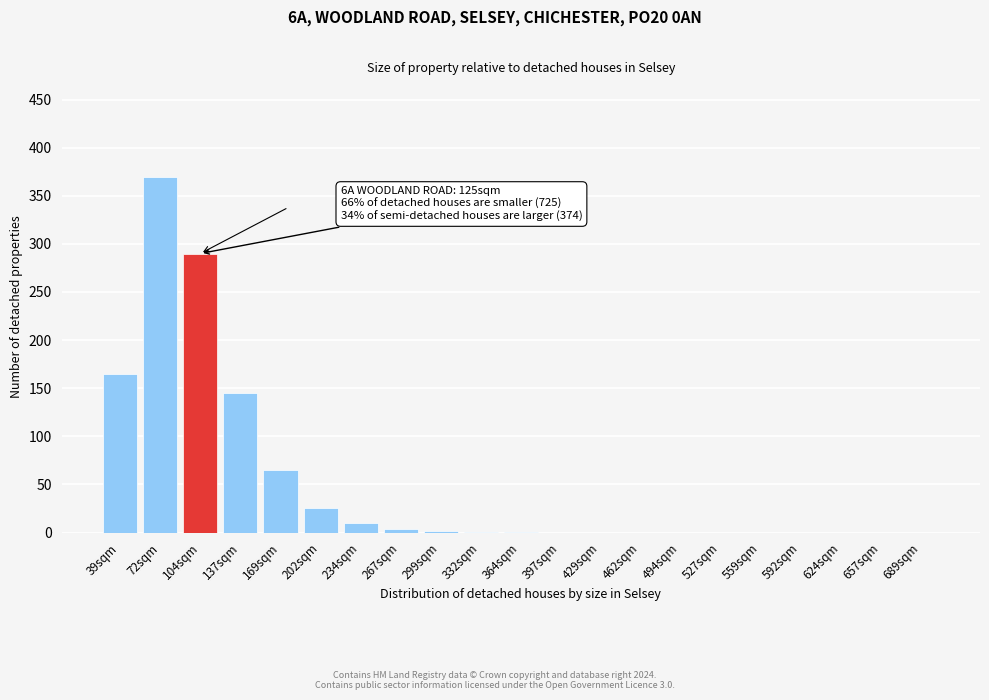

What is the ratio of the value at 104sqm to the value at 234sqm?

29.0